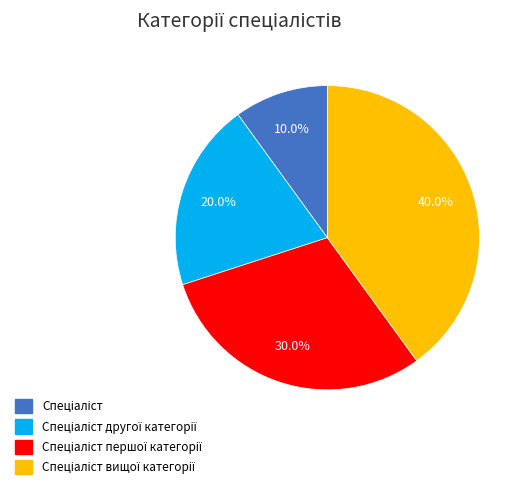

Count the number of slices in the pie.

4